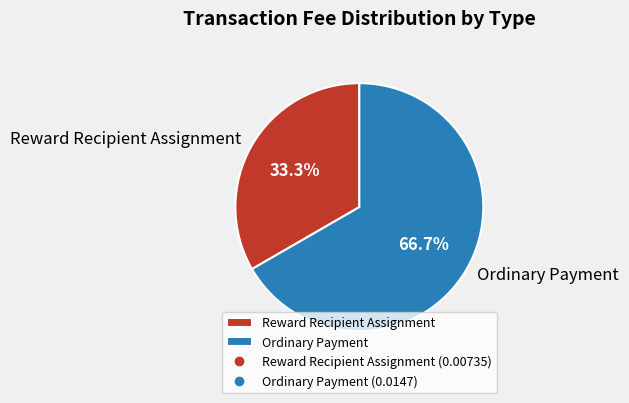

What percentage is the Reward Recipient Assignment slice, to the nearest percent?

33%